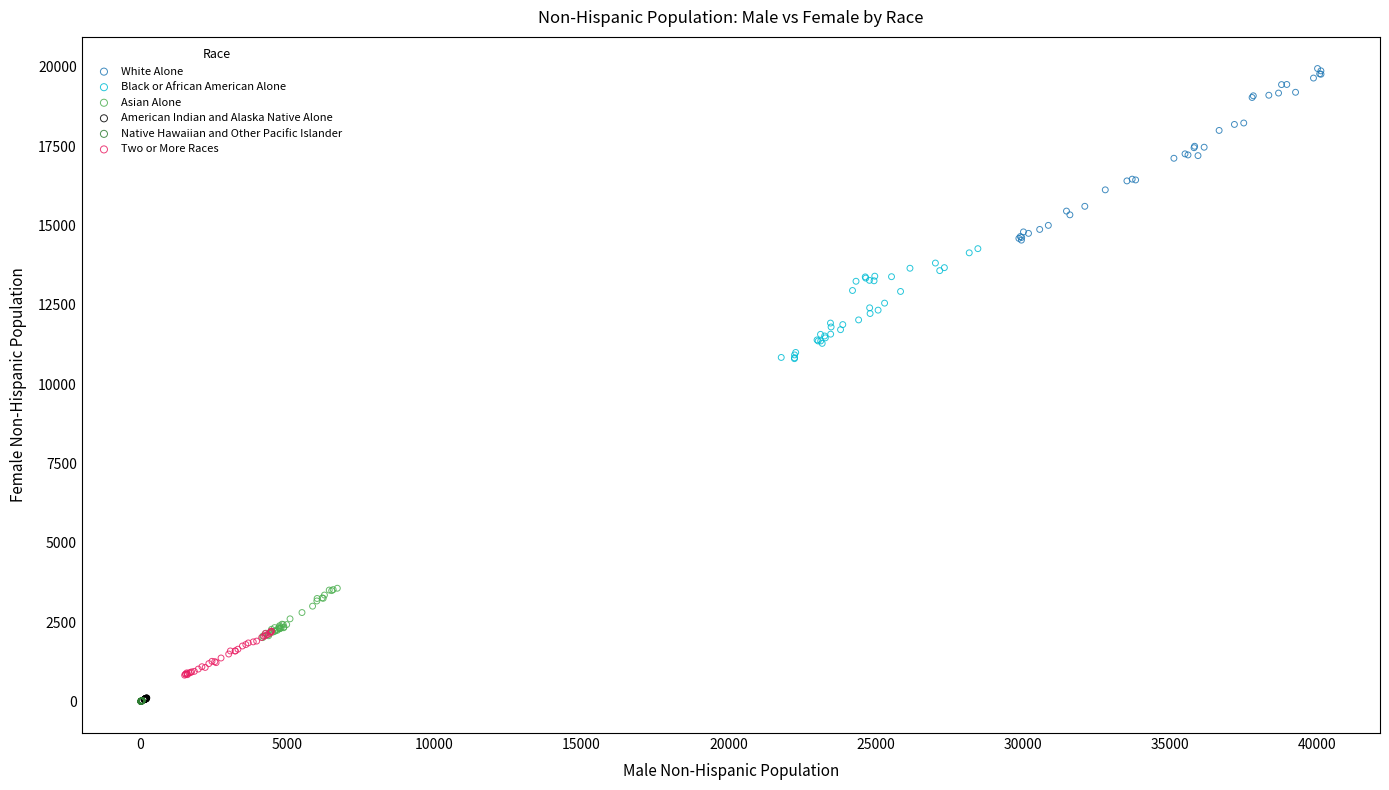

Which series contains the highest Y value?

White Alone